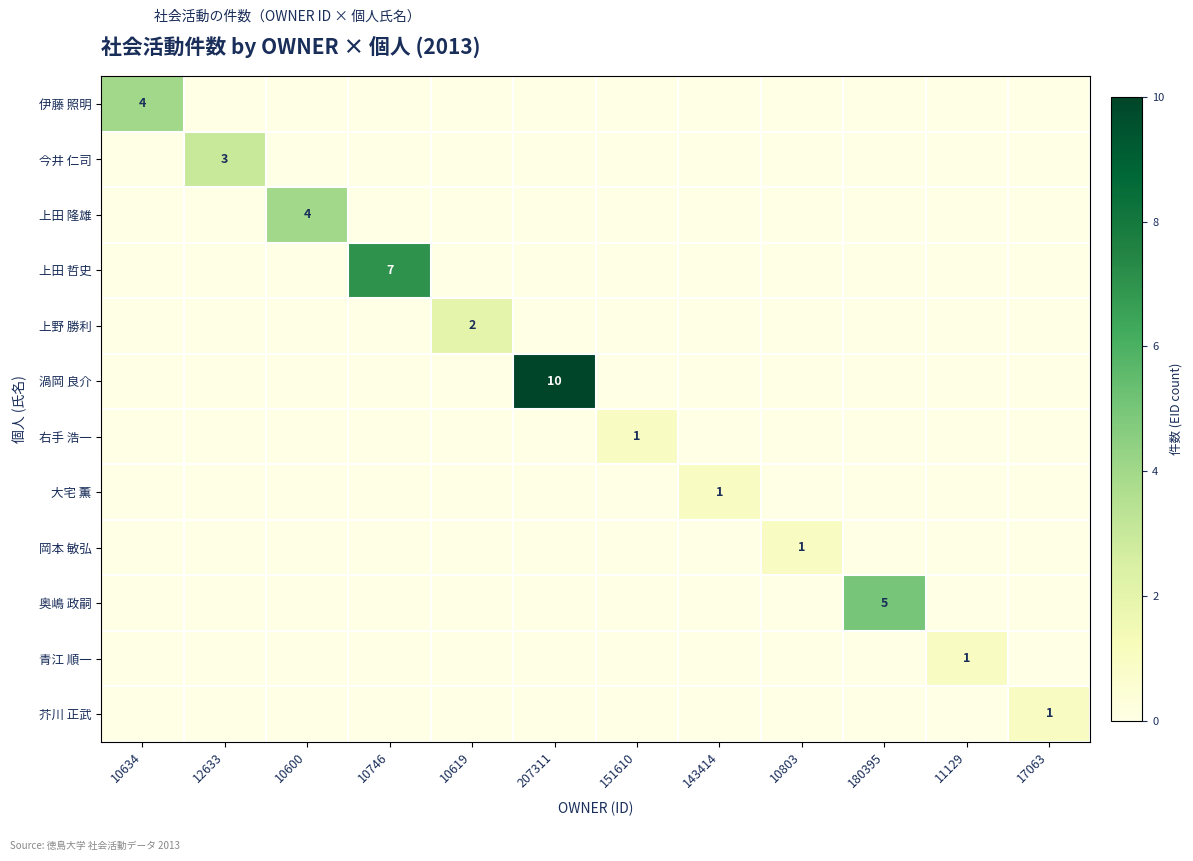

What is the difference between the maximum and minimum values in the 奥嶋 政嗣 series?

5